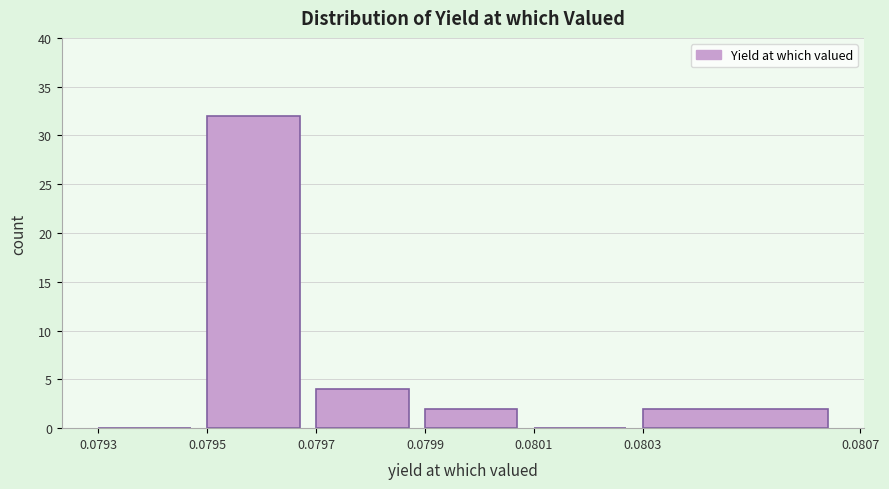

How tall is the bar that spans 0.0803 to 0.0807 on the x-axis? The values are not printed on the chart, so give them approximately, as read against the axis.

2